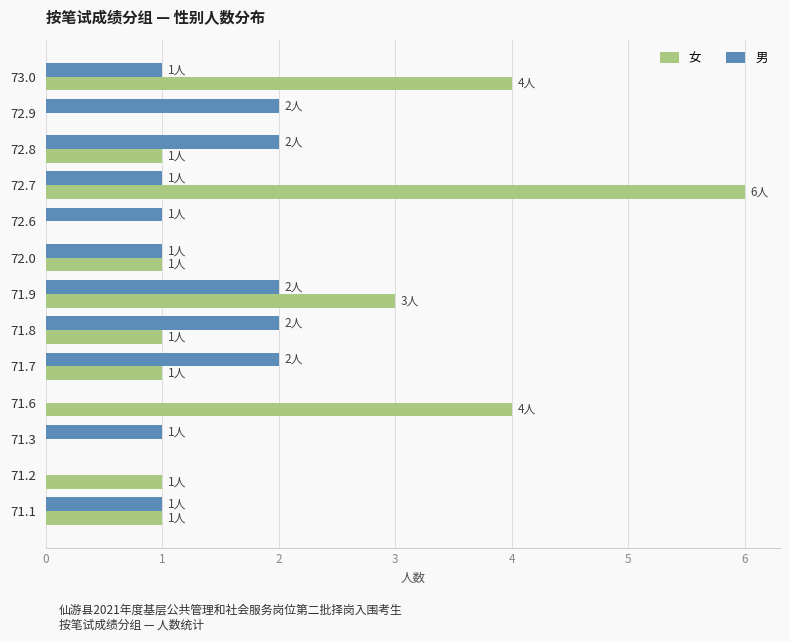

Which label corresponds to the largest value in the chart?

72.7